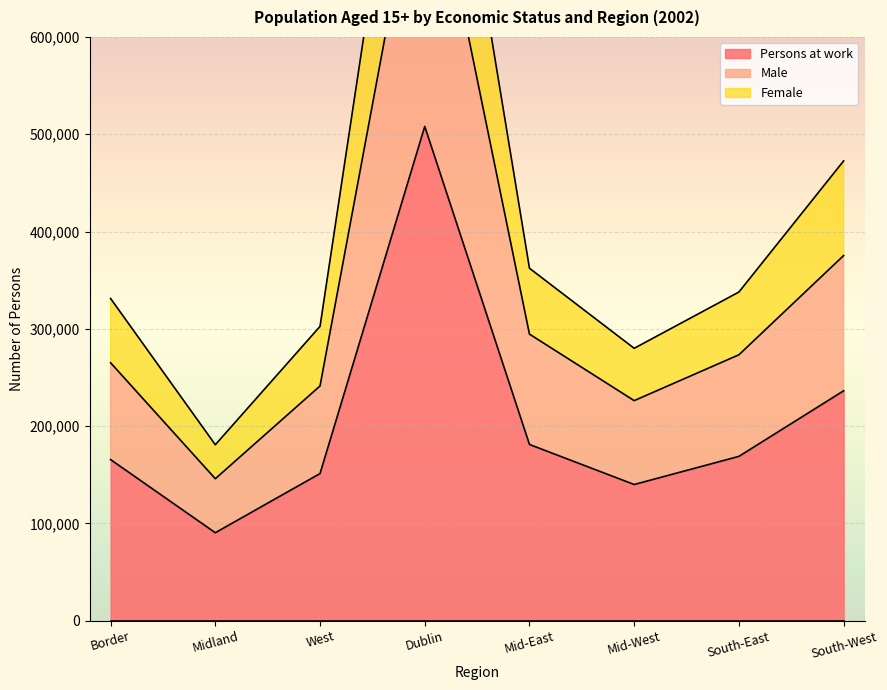

The value of Female at Dublin is 1637339. True or false?

False